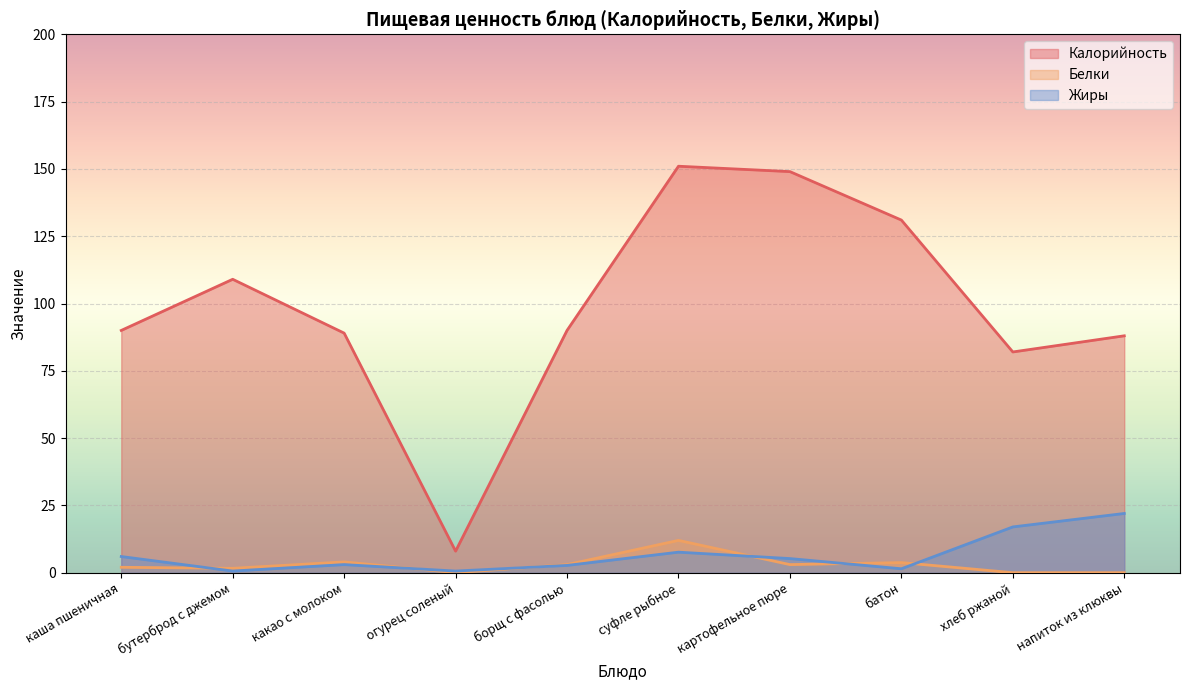

What is the label of the 3rd point from the left?

какао с молоком